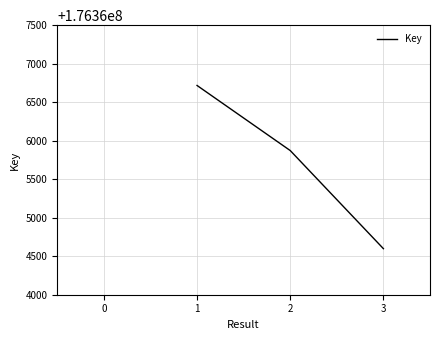

What is the sum of the values at 2 and 3?

352730470